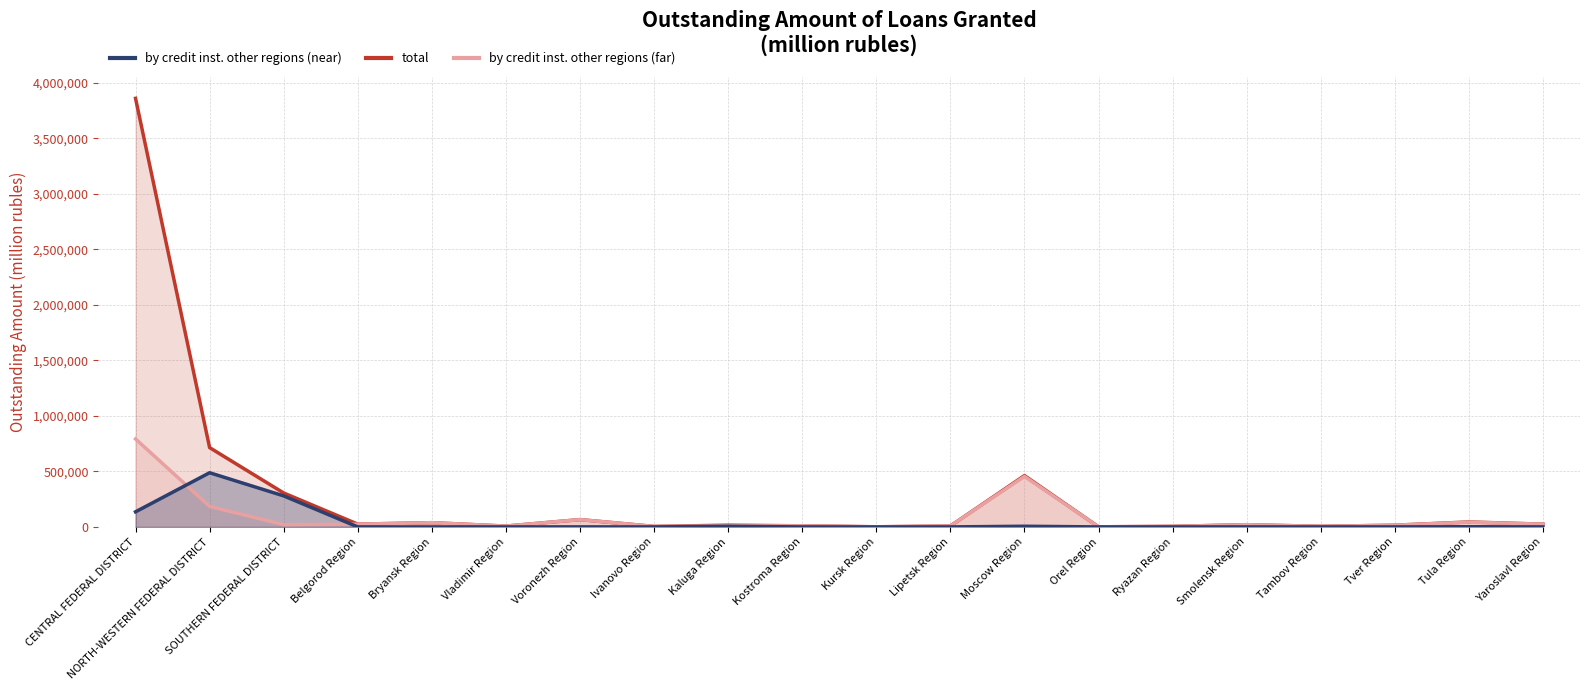

What is the average value of the by credit institutions of other regions (far) series?

86819